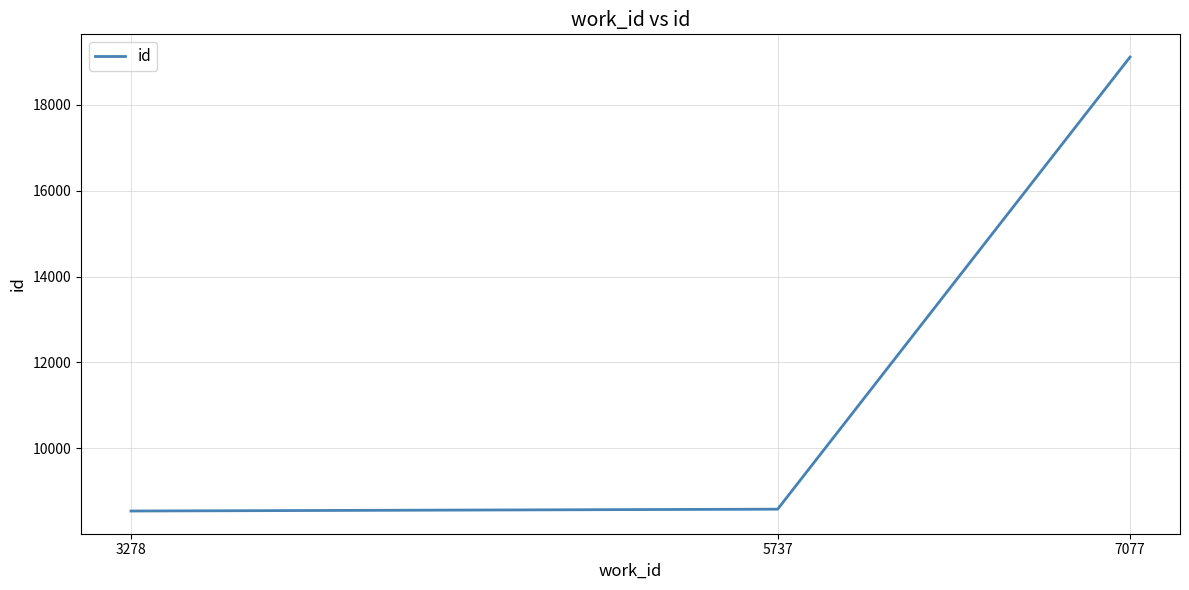

What is the sum of all values?

36236